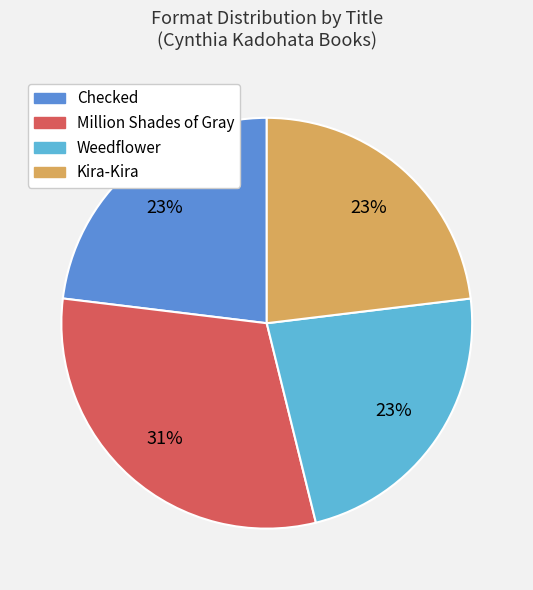

Which slice is the largest?

Million Shades of Gray